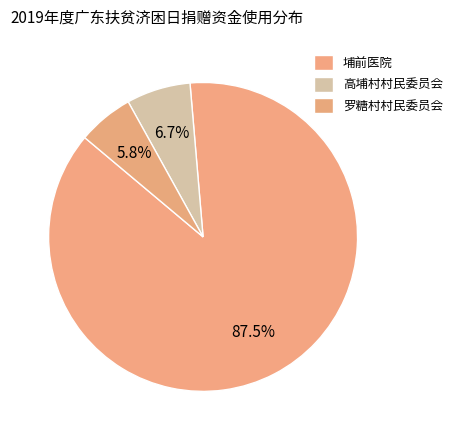

Which category has the biggest portion of the pie?

埔前医院